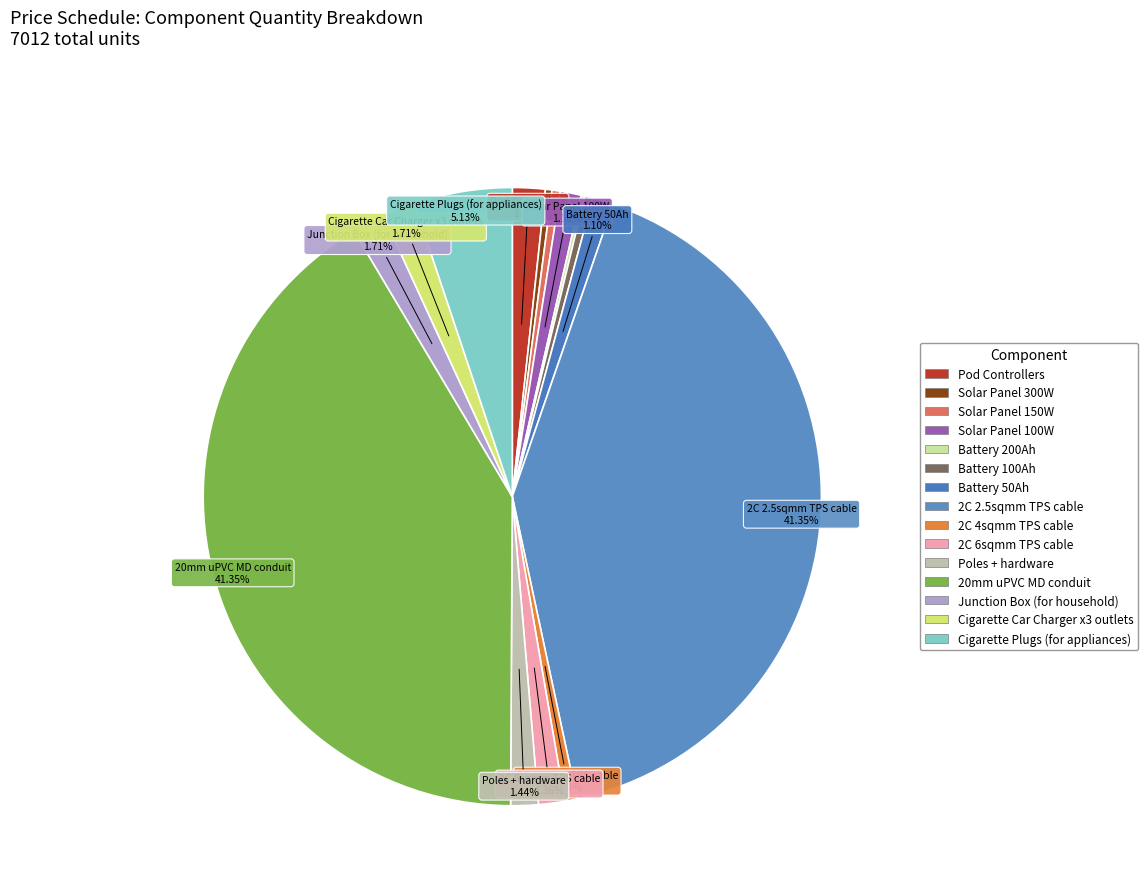

Approximately how many times larger is the value at 2C 6sqmm TPS cable compared to Solar Panel 300W?

4.0